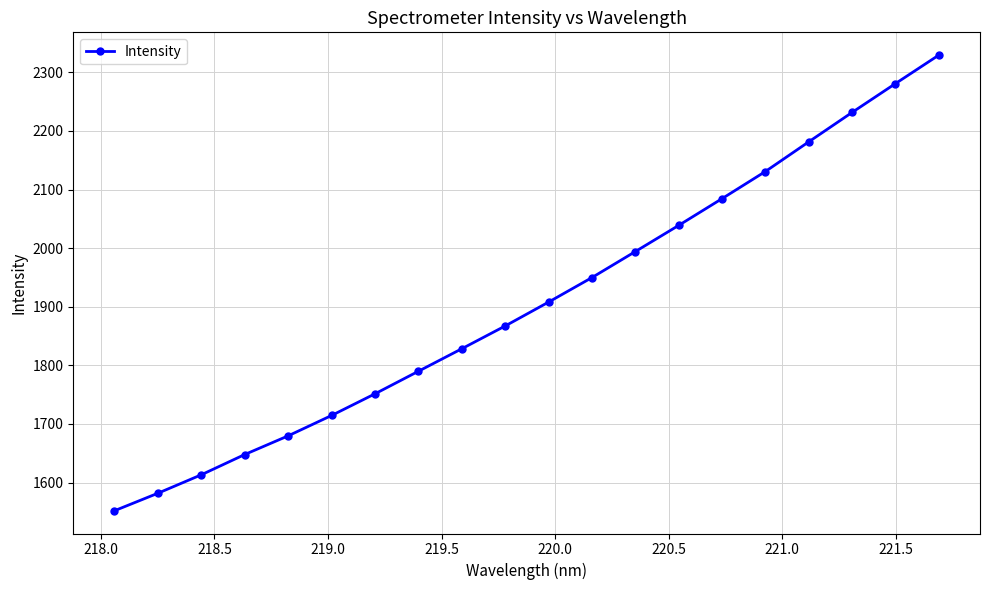

How many data points are above 1907?

10